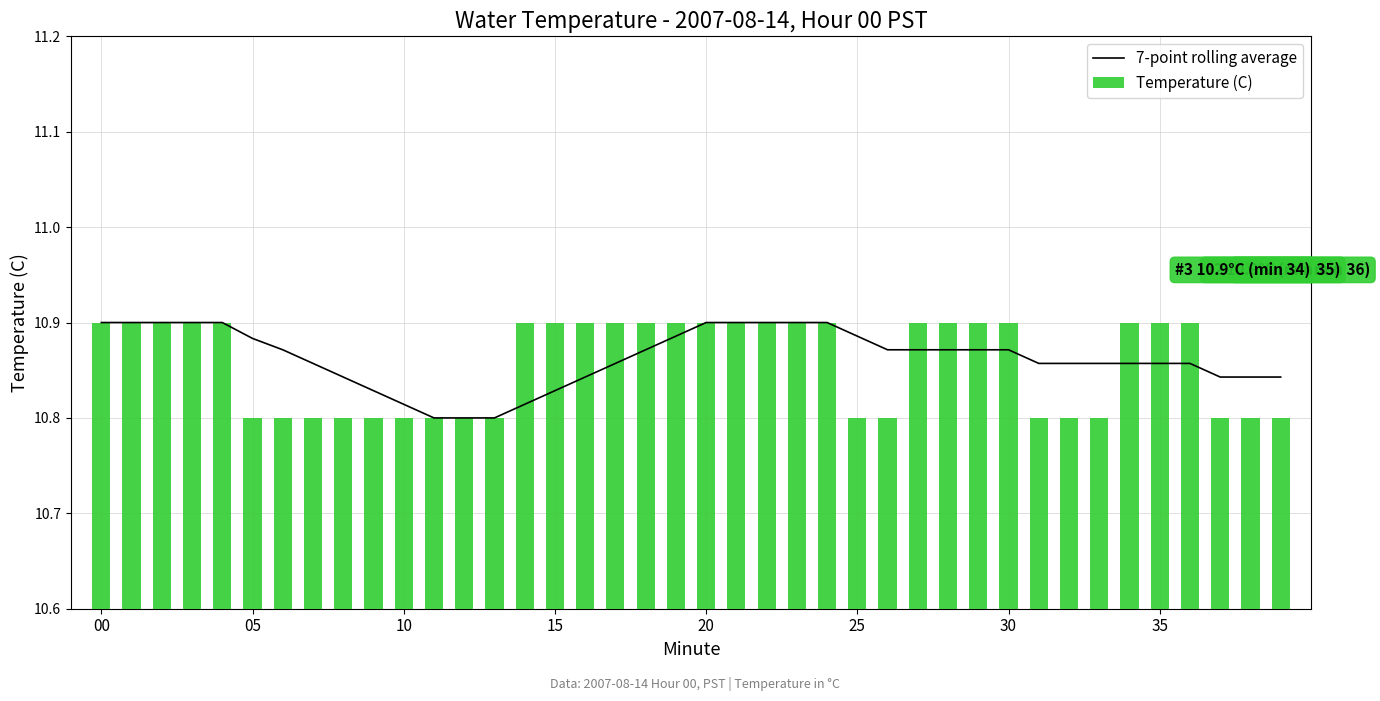

What is the minimum value for Temperature (C)?

10.8